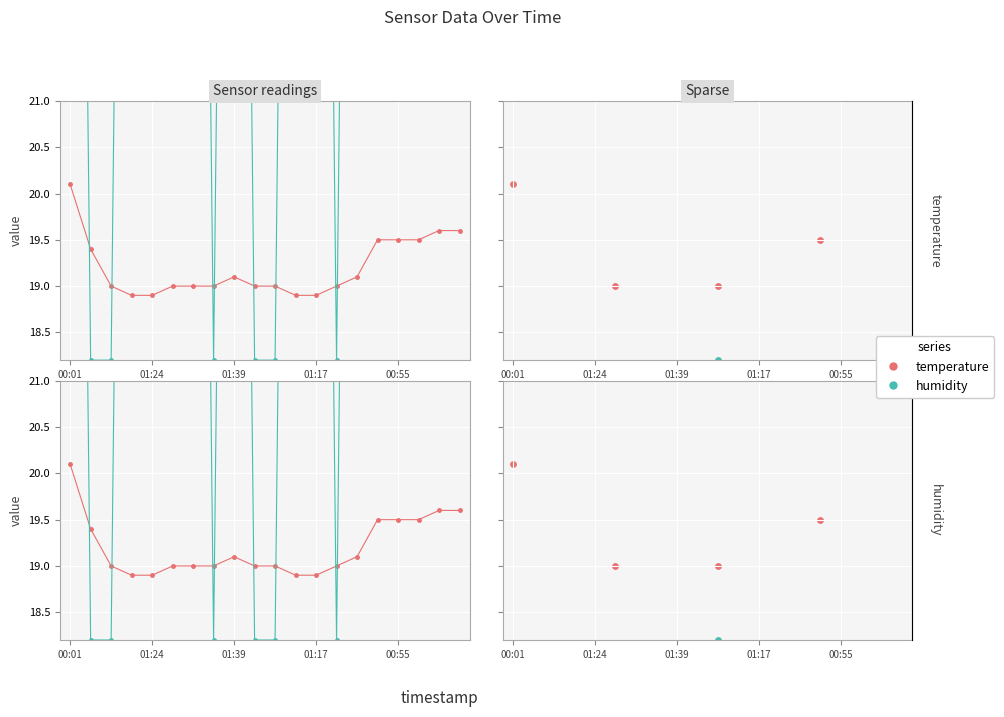

Which series reaches the minimum Y coordinate?

humidity